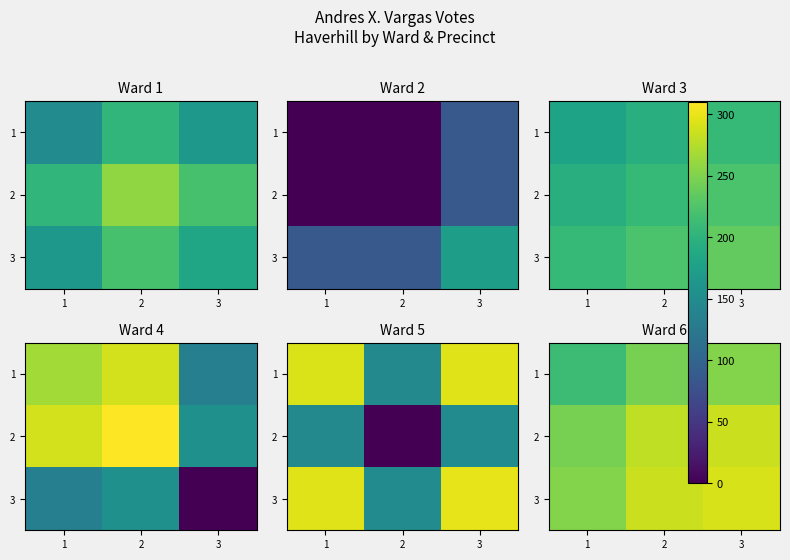

What value does the row_1 series have at 2?

280.0